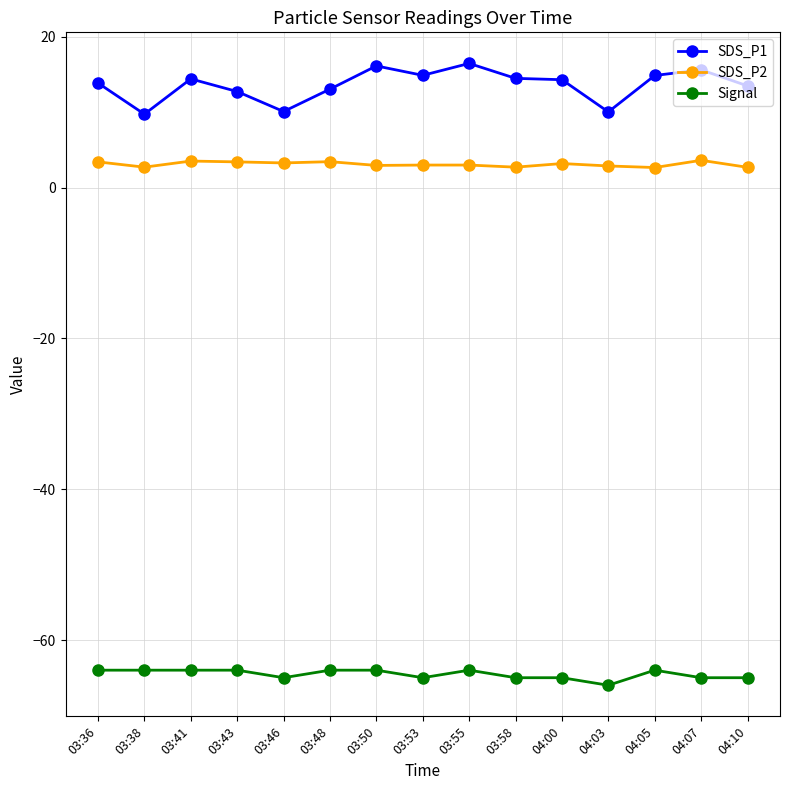

What is the difference between the highest and lowest values at 03:36?

77.9